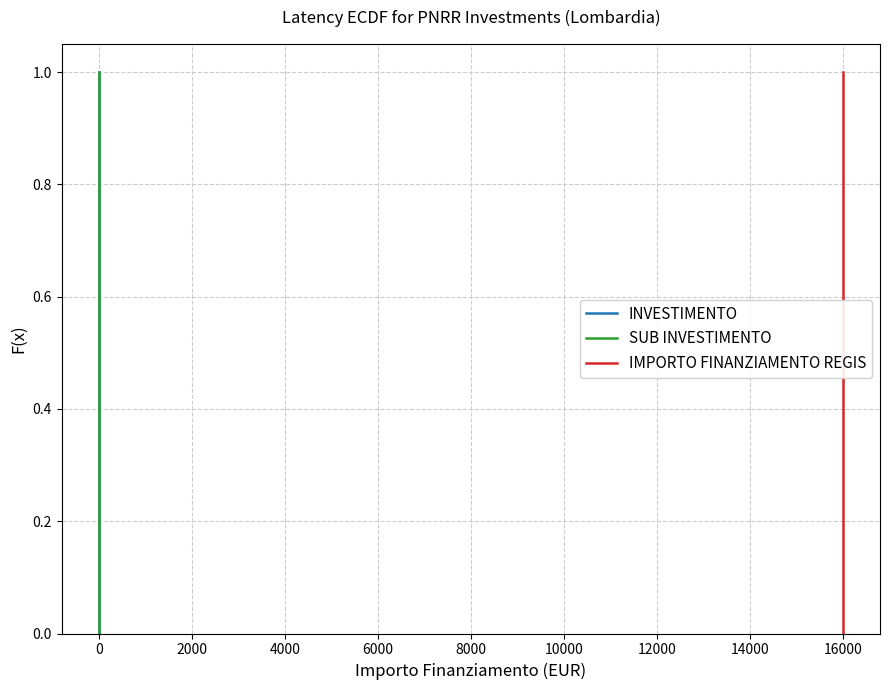

Reading left to right, what are all the values shown in this chart?

INVESTIMENTO: 0.0	0.1	0.1	0.2	0.3	0.3	0.4	0.5	0.5	0.6	0.7	0.7	0.8	0.9	0.9	1.0
SUB INVESTIMENTO: 0.0	0.1	0.1	0.2	0.3	0.3	0.4	0.5	0.5	0.6	0.7	0.7	0.8	0.9	0.9	1.0
IMPORTO FINANZIAMENTO REGIS: 0.0	0.1	0.1	0.2	0.3	0.3	0.4	0.5	0.5	0.6	0.7	0.7	0.8	0.9	0.9	1.0